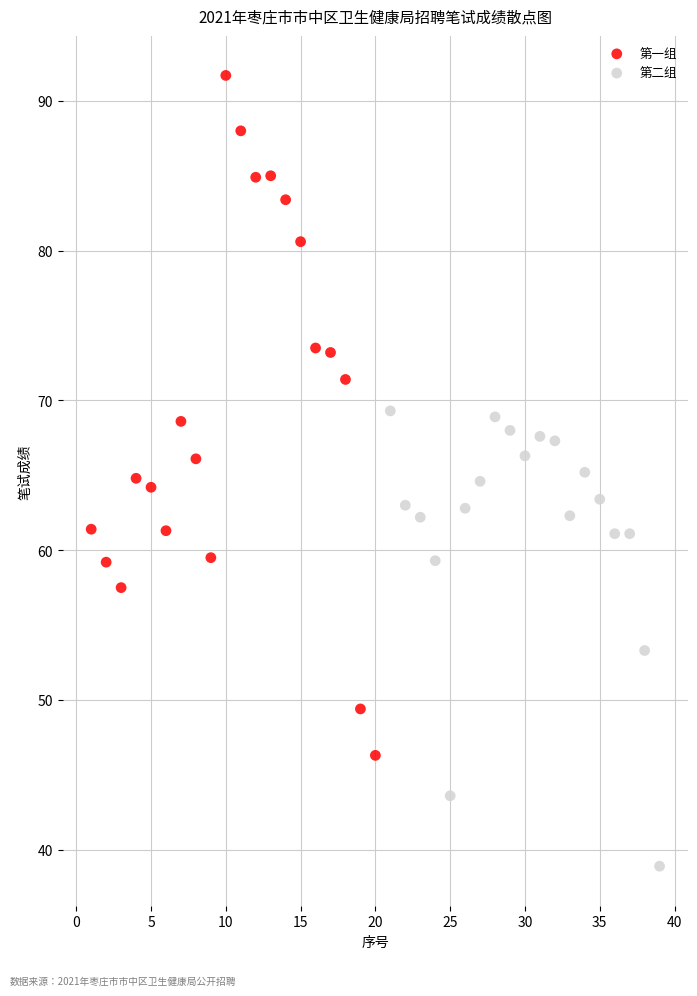

Which series reaches the maximum Y coordinate?

第一组